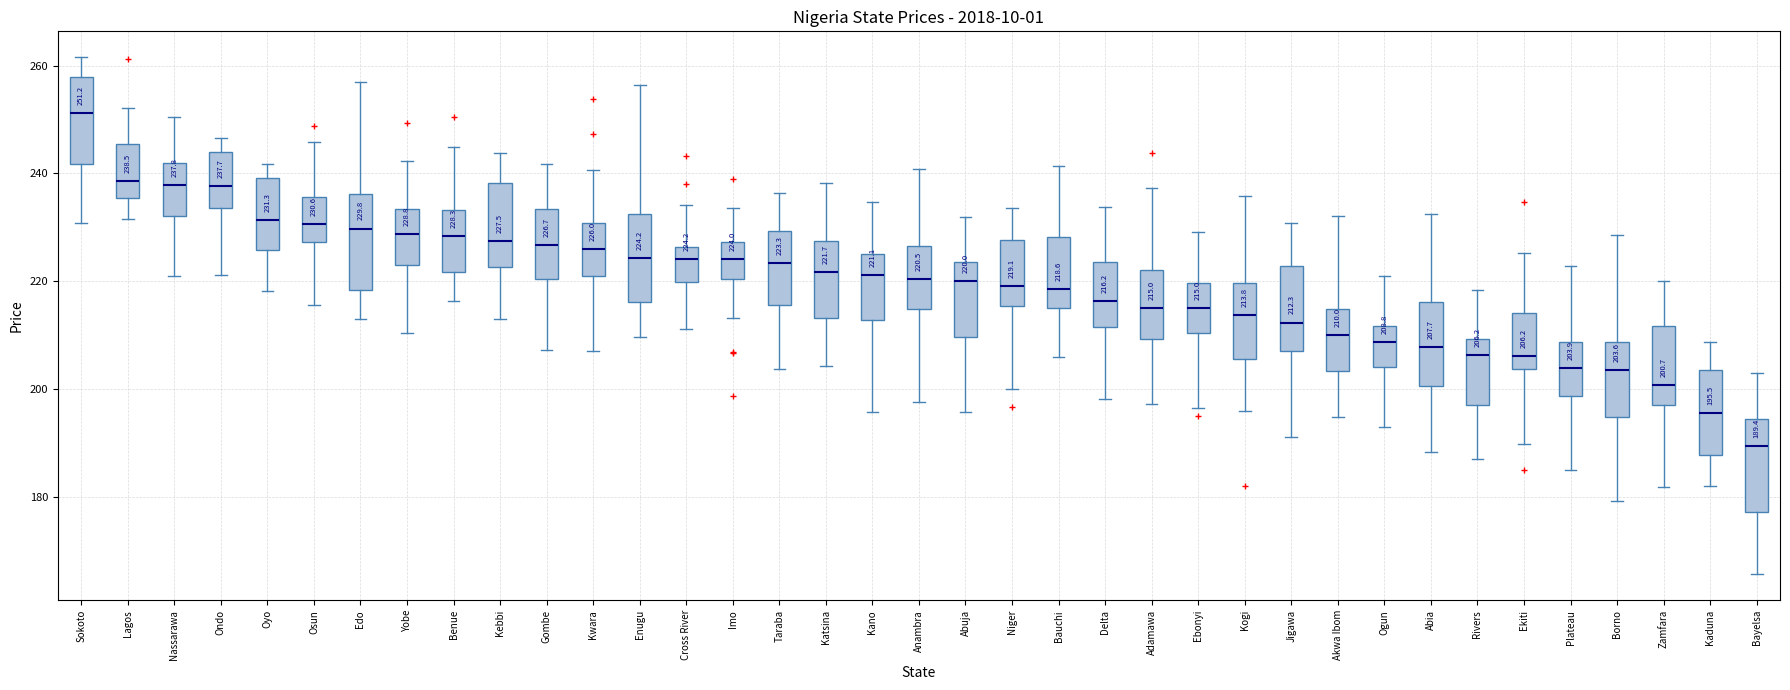

Which box has the highest median line?

Sokoto